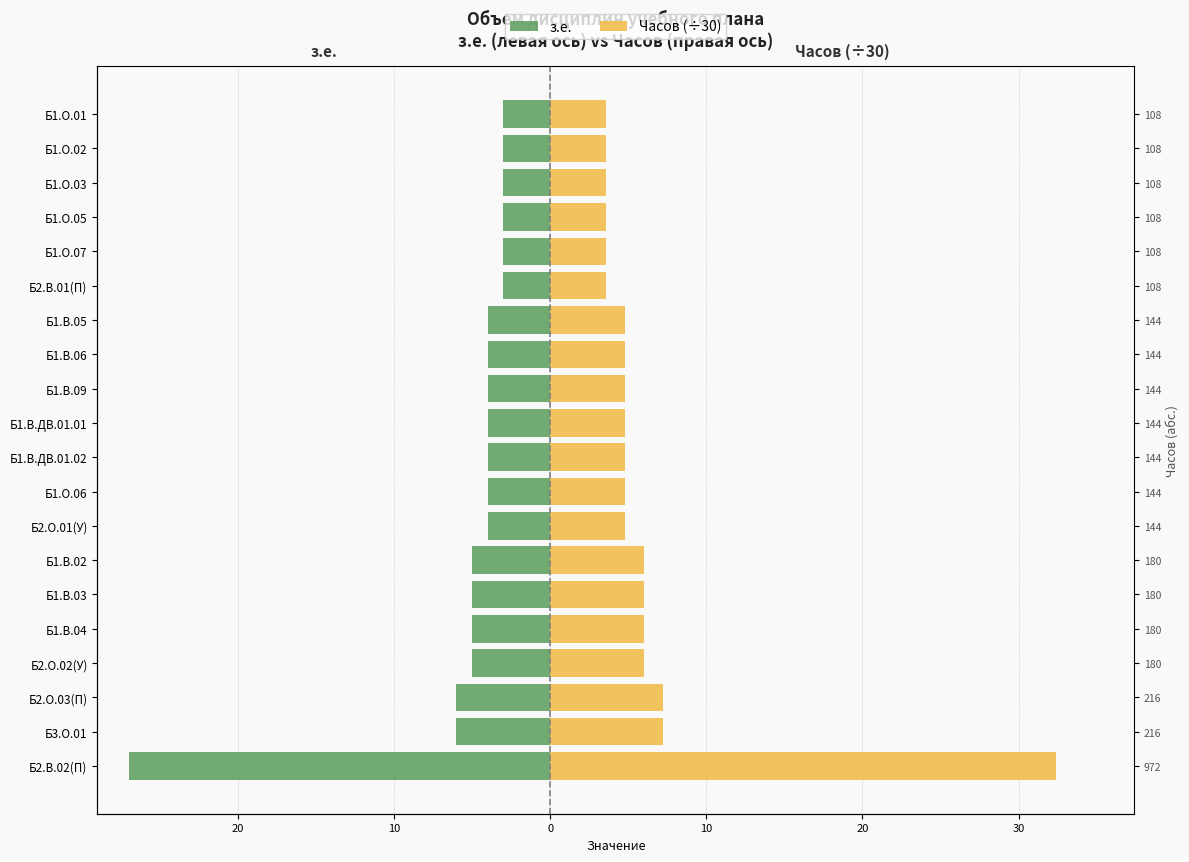

How many bars are there in each group?

2